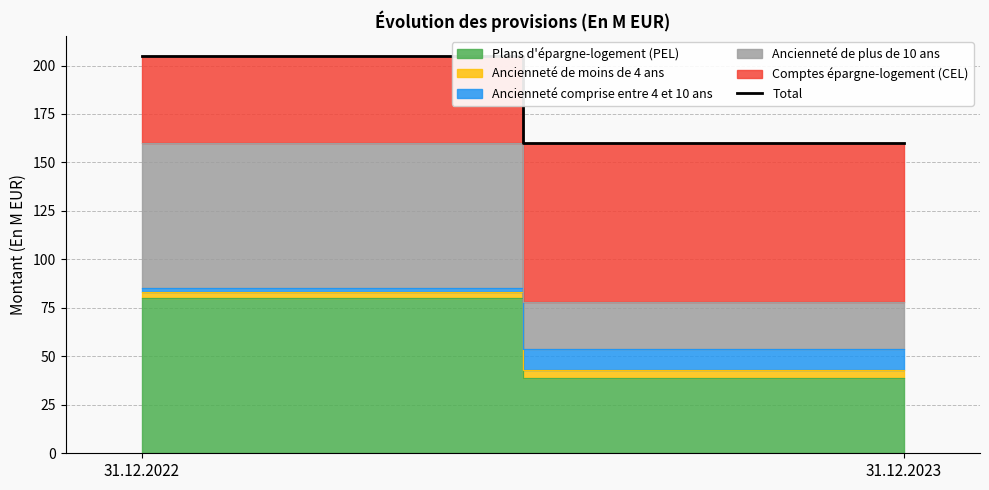

How many data points does each series have?

2